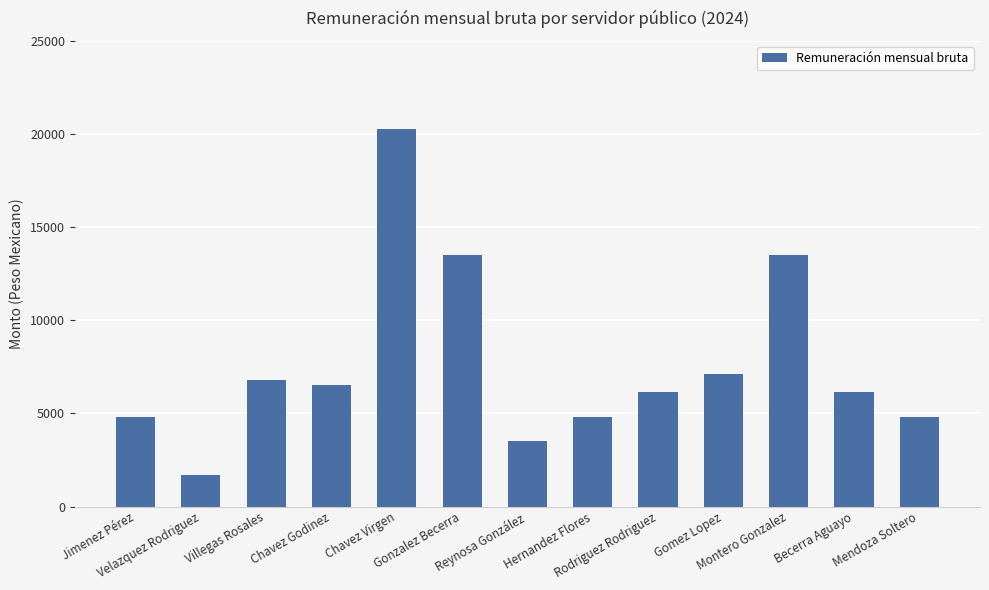

At which category does the chart reach its minimum across all series?

Velazquez Rodriguez